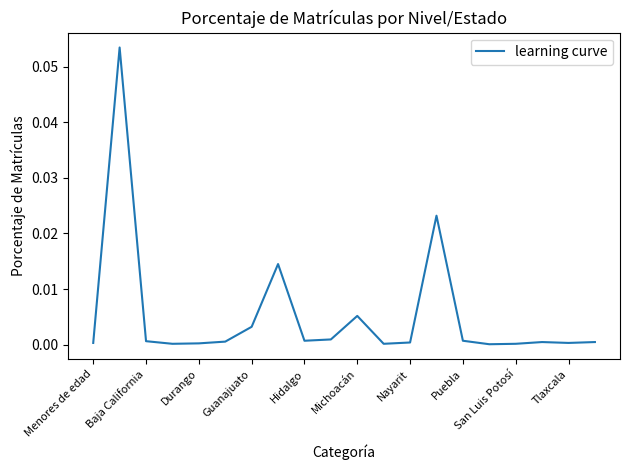

Is this an area chart (filled region under the line)?

No